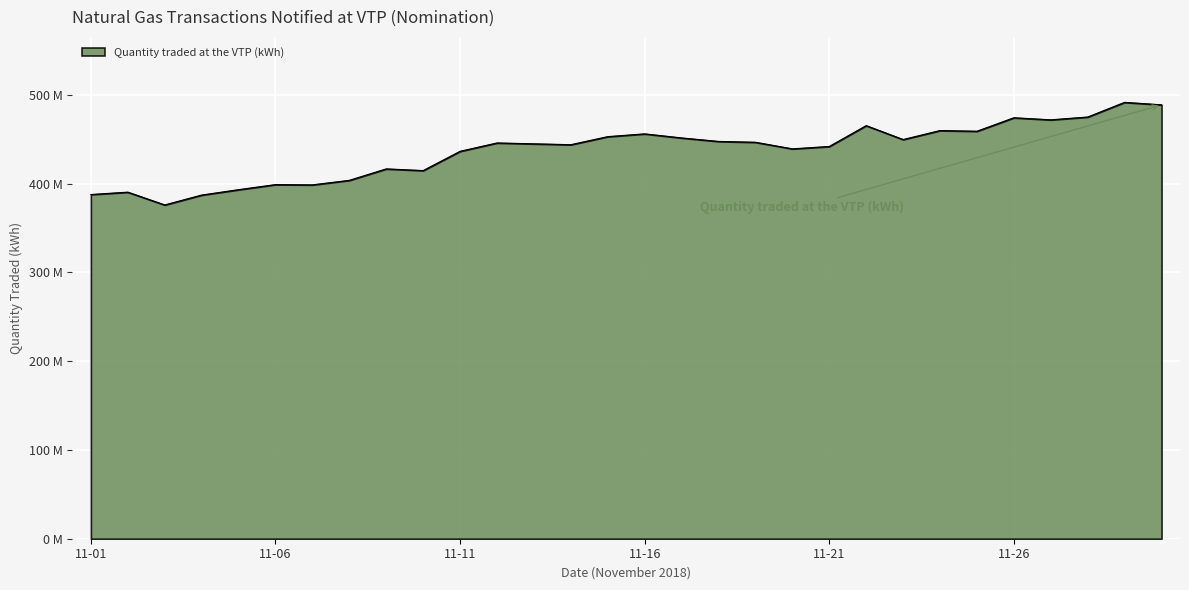

At which category does the data reach its first local valley?

2018-11-03